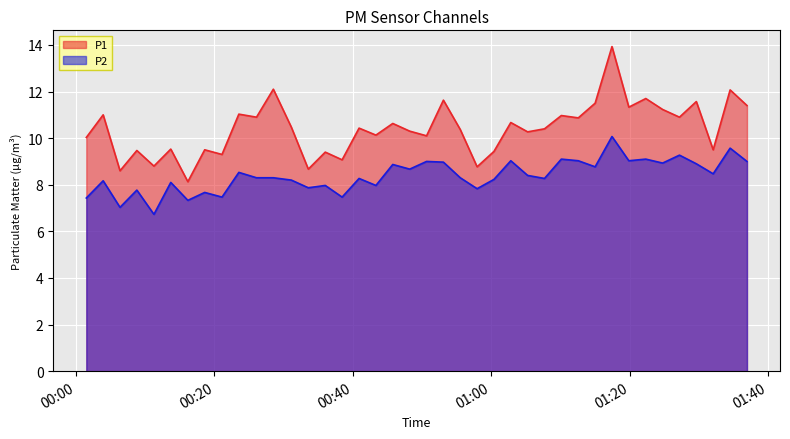

What is the maximum value shown in the chart?

13.9